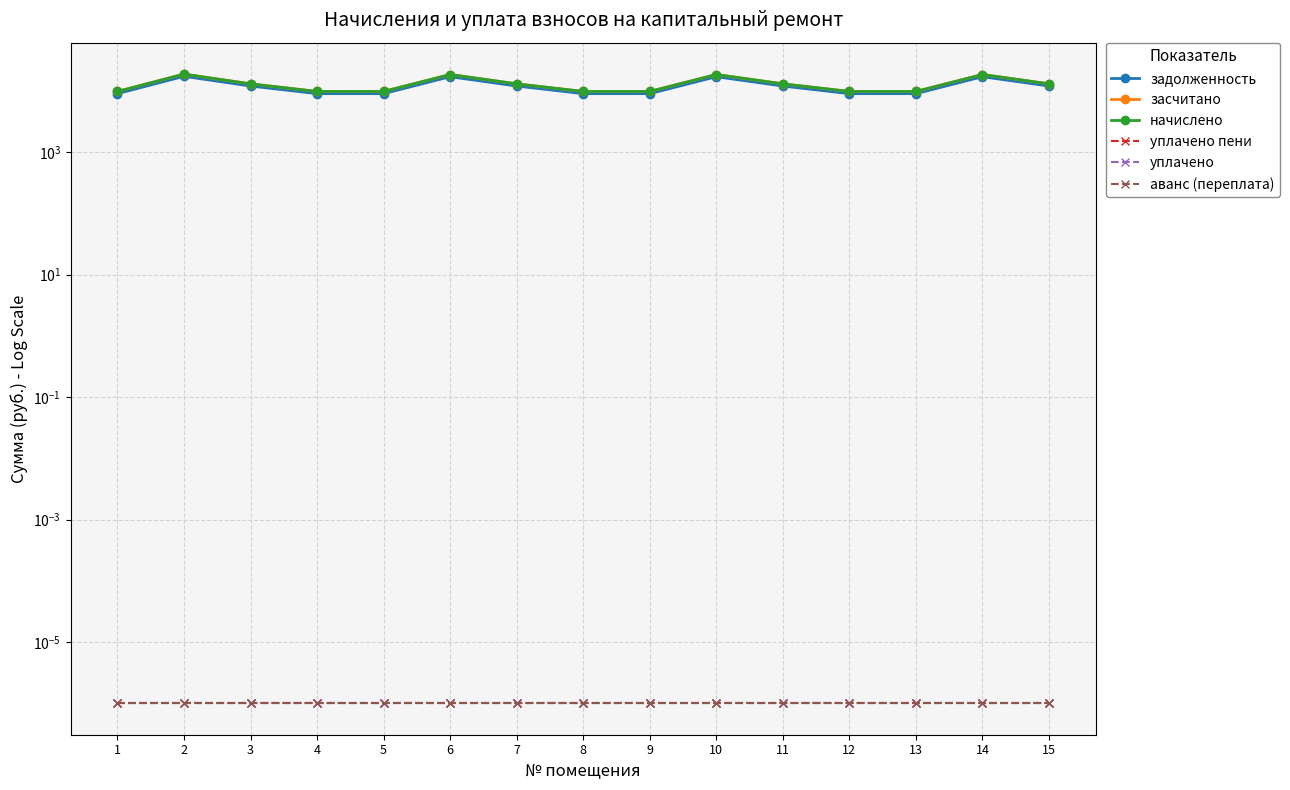

Reading left to right, transcribe all the data shown in this chart.

задолженность: 1=9031.0	2=17330.5	3=12025.4	4=9031.0	5=9031.0	6=17070.8	7=12025.4	8=9031.0	9=9031.0	10=17070.8	11=12025.4	12=9031.0	13=9031.0	14=17070.8	15=12025.4
засчитано: 1=9802.8	2=18811.7	3=13053.1	4=9802.8	5=9802.8	6=18529.8	7=13053.1	8=9802.8	9=9802.8	10=18529.8	11=13053.1	12=9802.8	13=9802.8	14=18529.8	15=13053.1
начислено: 1=9802.8	2=18811.7	3=13053.1	4=9802.8	5=9802.8	6=18529.8	7=13053.1	8=9802.8	9=9802.8	10=18529.8	11=13053.1	12=9802.8	13=9802.8	14=18529.8	15=13053.1
уплачено пени: 1=0.0	2=0.0	3=0.0	4=0.0	5=0.0	6=0.0	7=0.0	8=0.0	9=0.0	10=0.0	11=0.0	12=0.0	13=0.0	14=0.0	15=0.0
уплачено: 1=0.0	2=0.0	3=0.0	4=0.0	5=0.0	6=0.0	7=0.0	8=0.0	9=0.0	10=0.0	11=0.0	12=0.0	13=0.0	14=0.0	15=0.0
аванс (переплата): 1=0.0	2=0.0	3=0.0	4=0.0	5=0.0	6=0.0	7=0.0	8=0.0	9=0.0	10=0.0	11=0.0	12=0.0	13=0.0	14=0.0	15=0.0